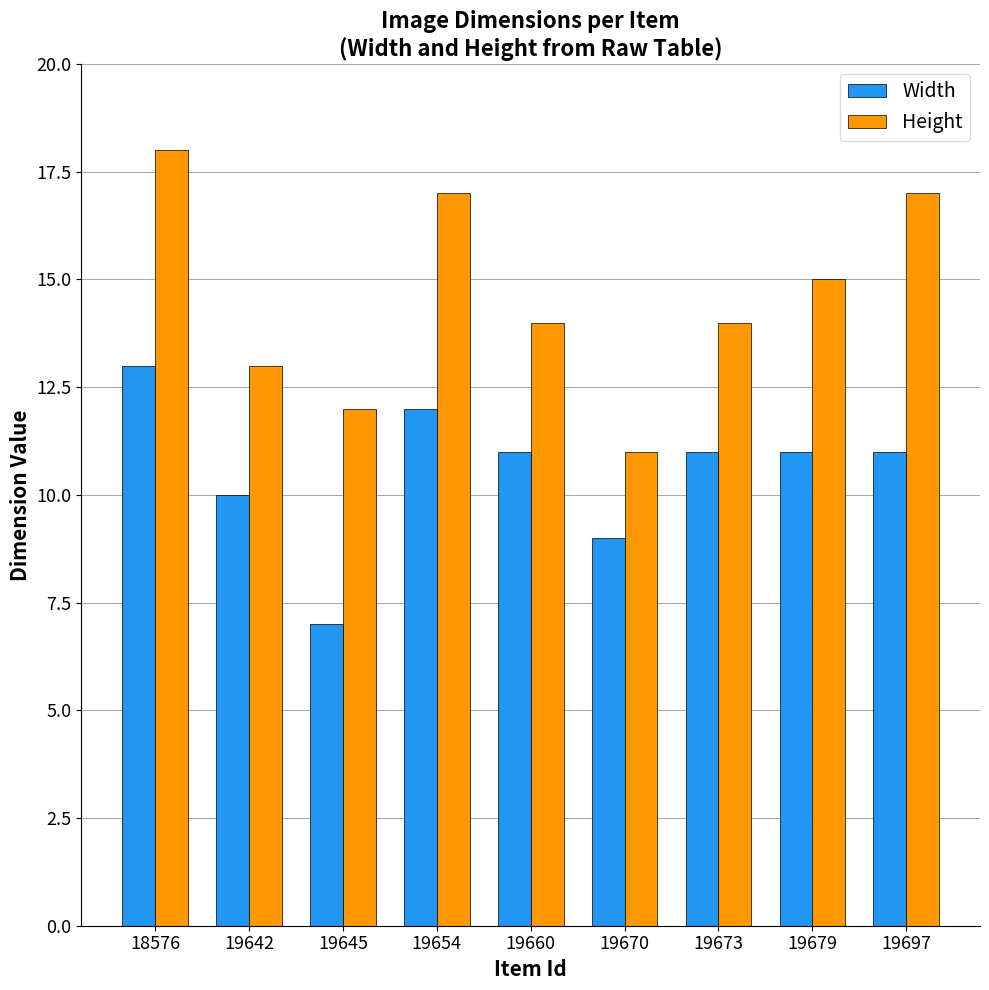

List the series in order of their overall mean, lowest first.

Width, Height